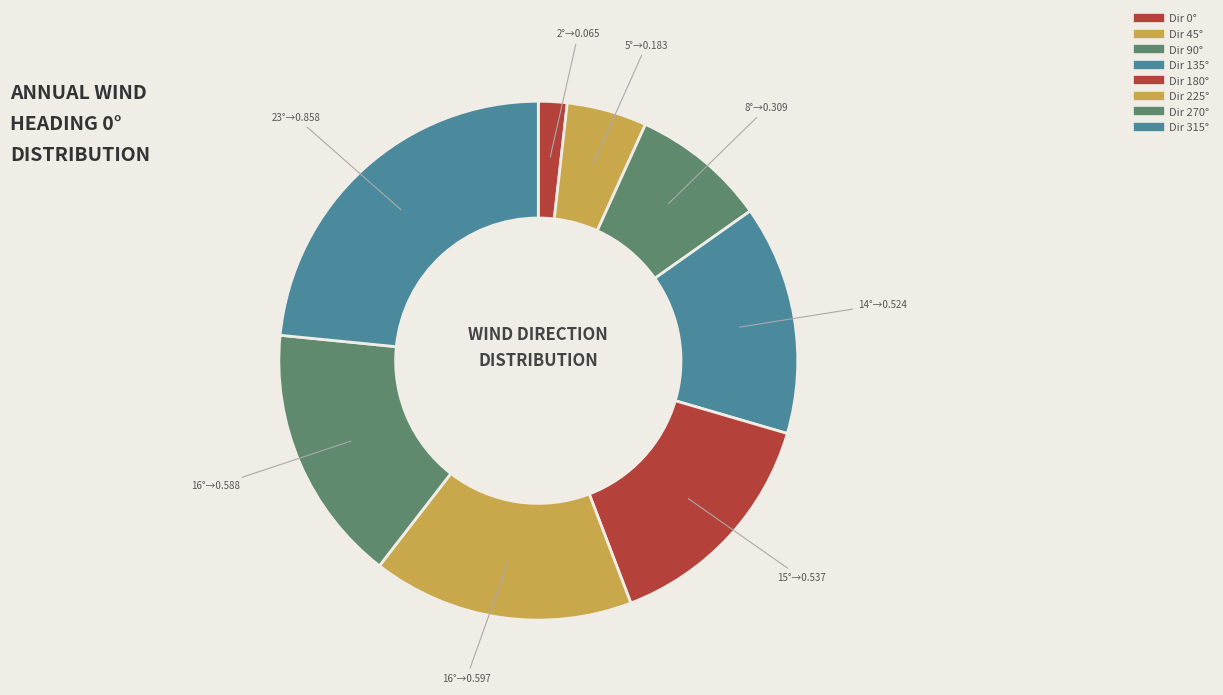

To the nearest percent, what is the difference between the largest and smallest slice percentages?

22%